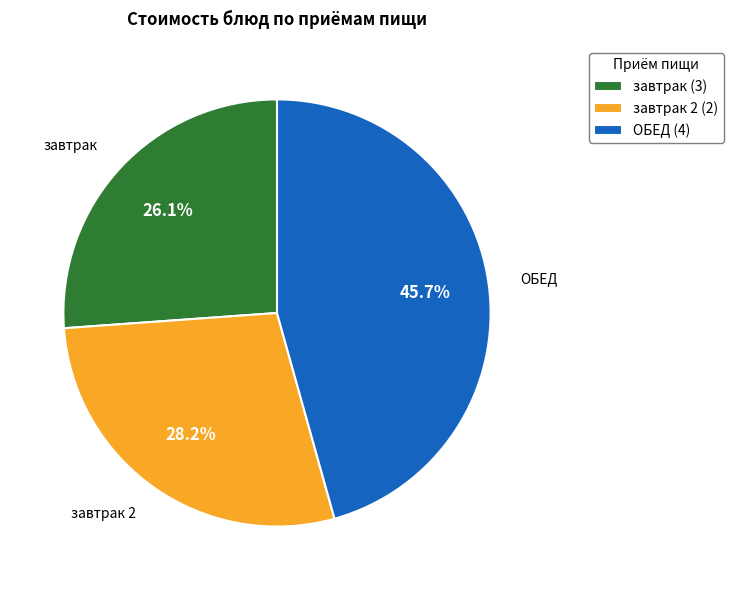

How much of the chart is everything except ОБЕД (4)?

54.3%